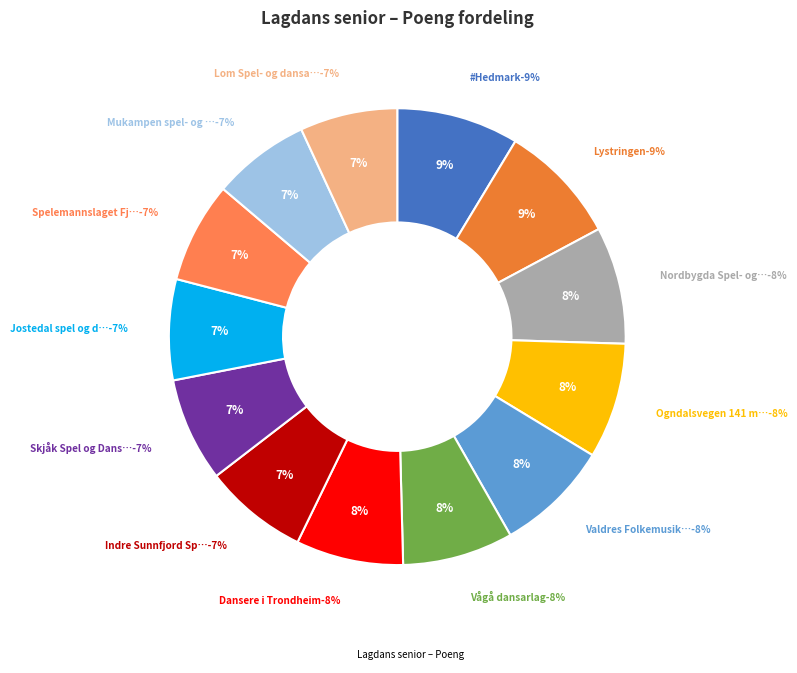

Which category has the biggest portion of the pie?

#Hedmark